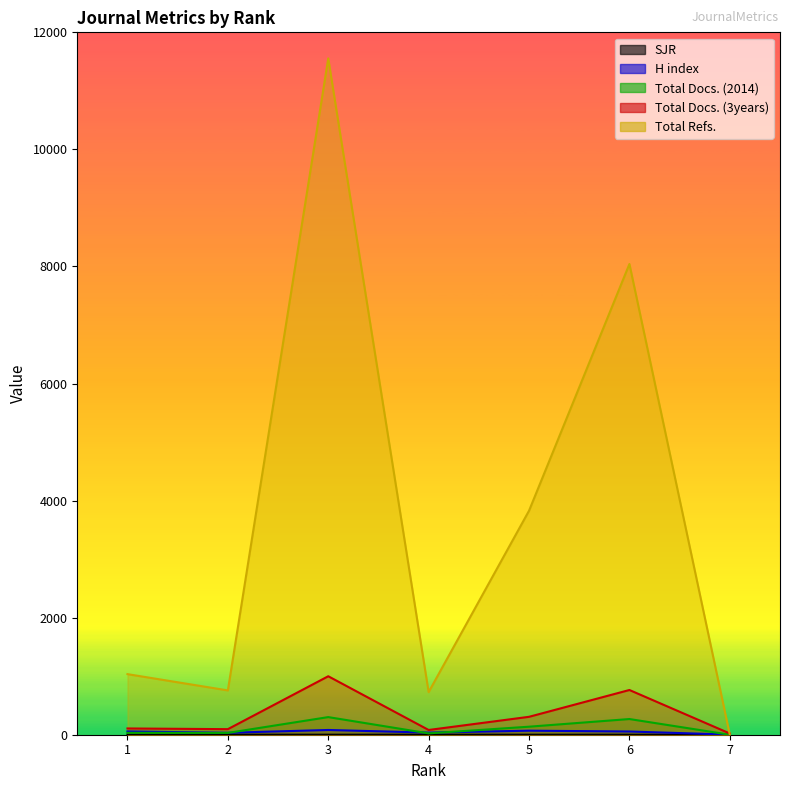

What is the value of the Total Docs. (2014) point at the 6th from the left?

268.0